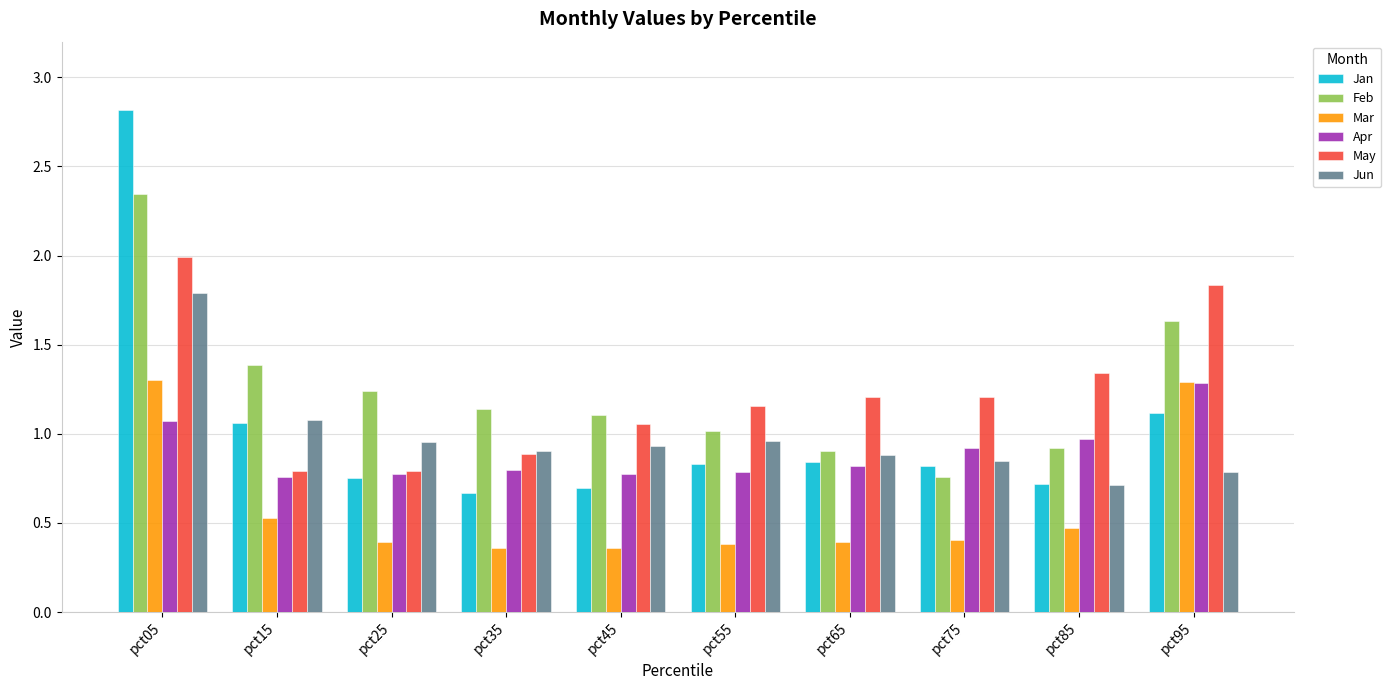

How many groups of bars are there?

10